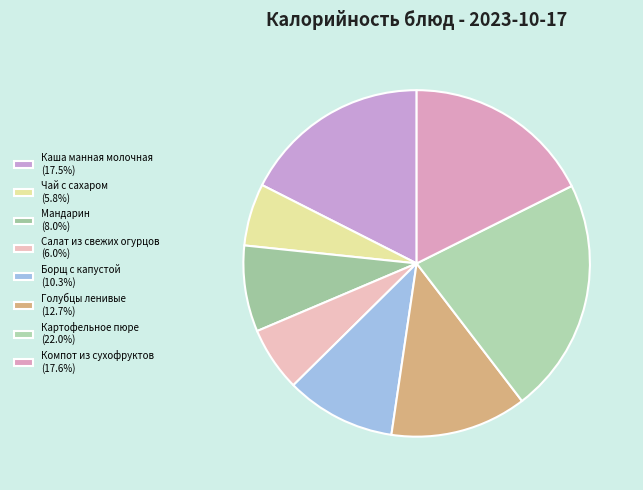

How many slices are in this pie chart?

8